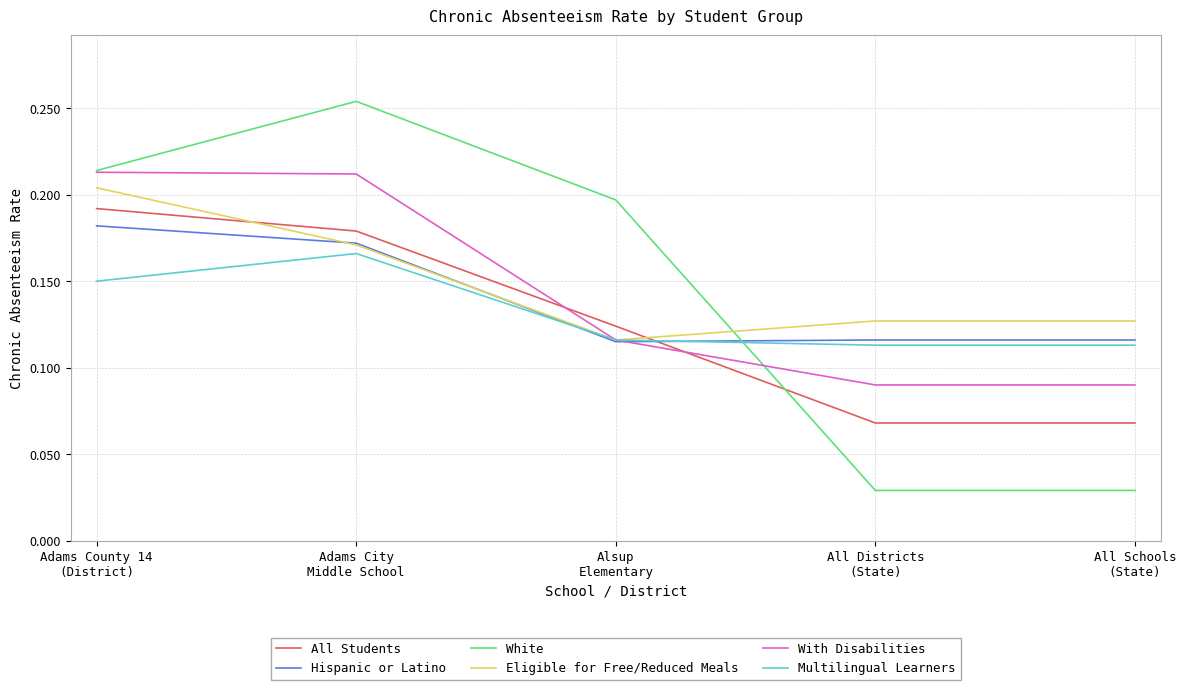

Which series has the largest range (max minus min)?

White